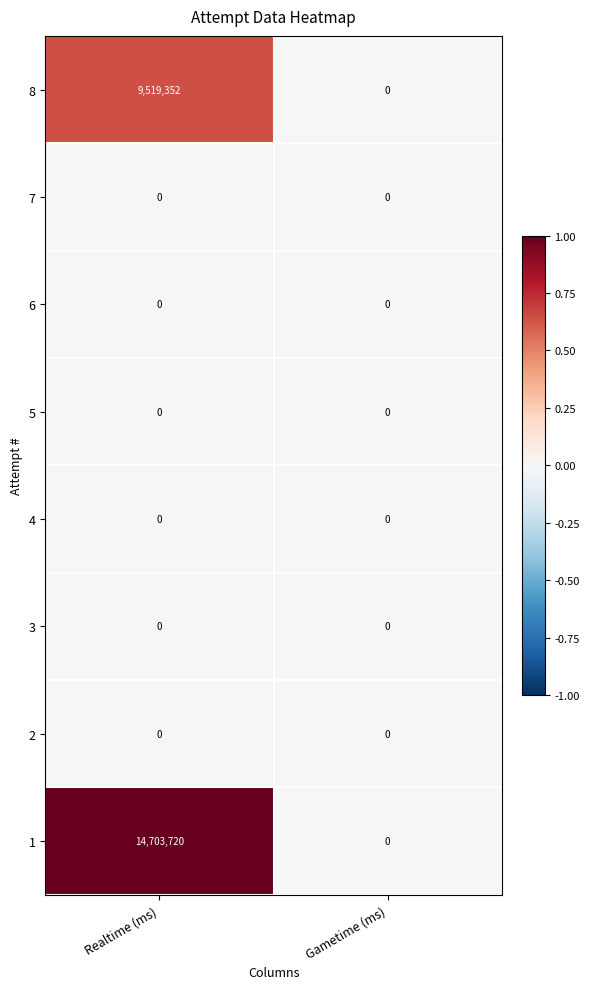

Reading right to left, transcribe all the data shown in this chart.

8: 0	9519352
7: 0	0
6: 0	0
5: 0	0
4: 0	0
3: 0	0
2: 0	0
1: 0	14703720